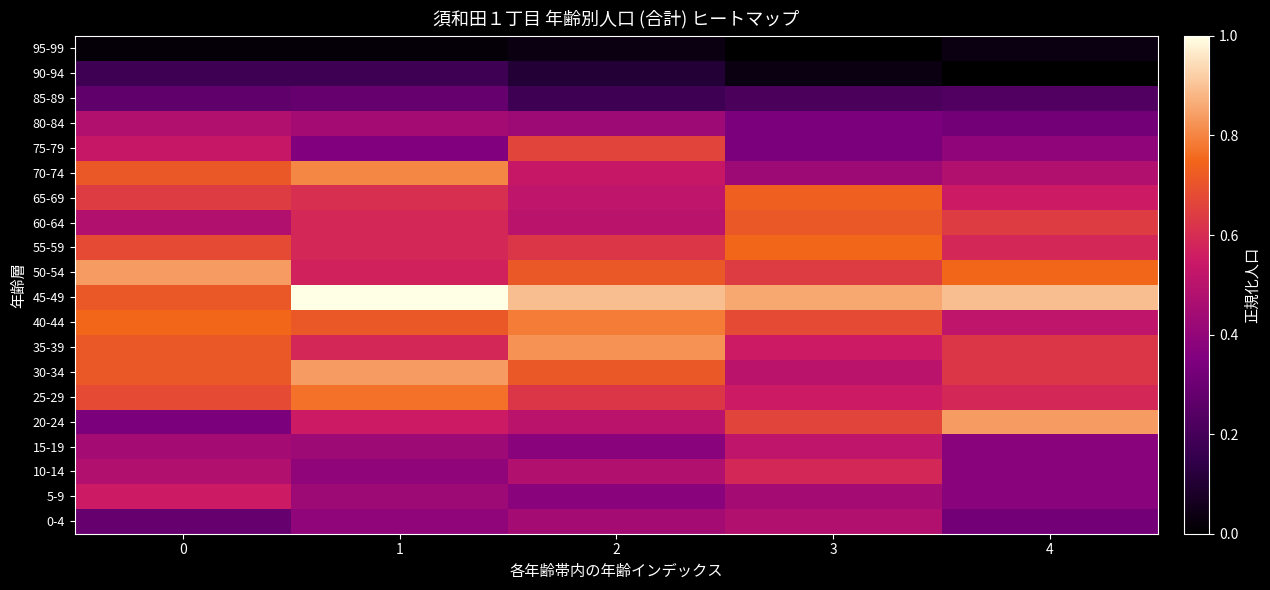

Rank the series at 2 from lowest to highest value.

95-99, 90-94, 85-89, 5-9, 15-19, 80-84, 0-4, 10-14, 20-24, 60-64, 65-69, 70-74, 25-29, 55-59, 75-79, 30-34, 50-54, 40-44, 35-39, 45-49